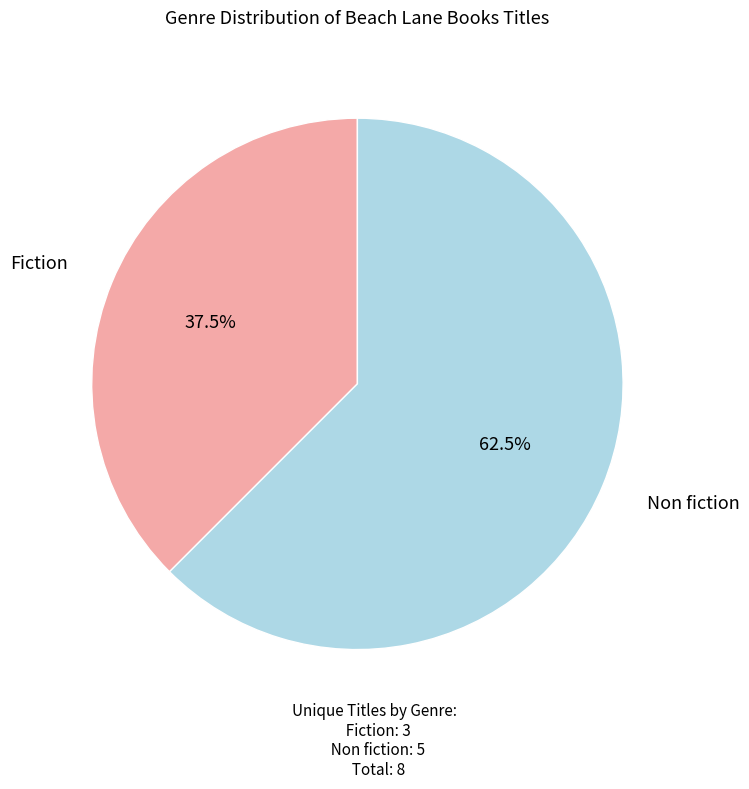

Which category has the biggest portion of the pie?

Non fiction